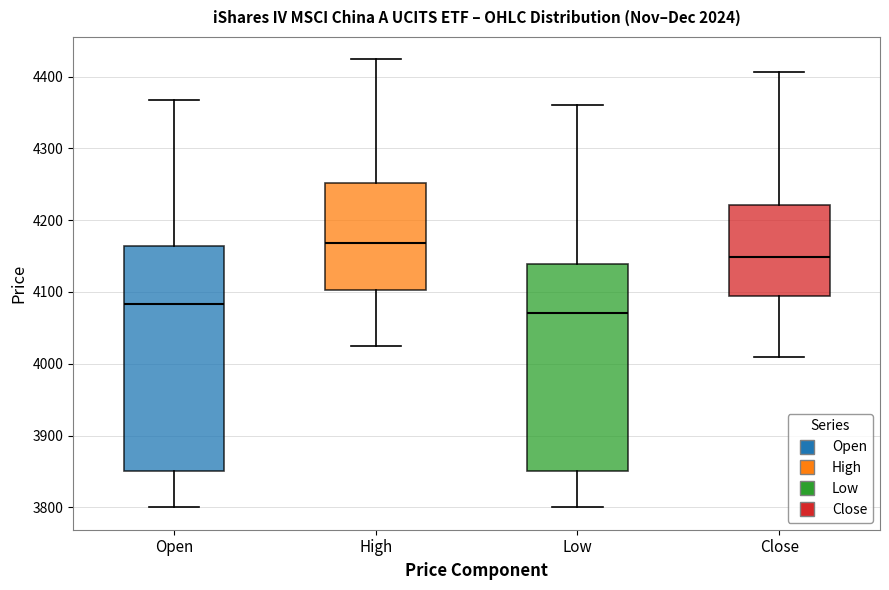

Which box has the highest median line?

High